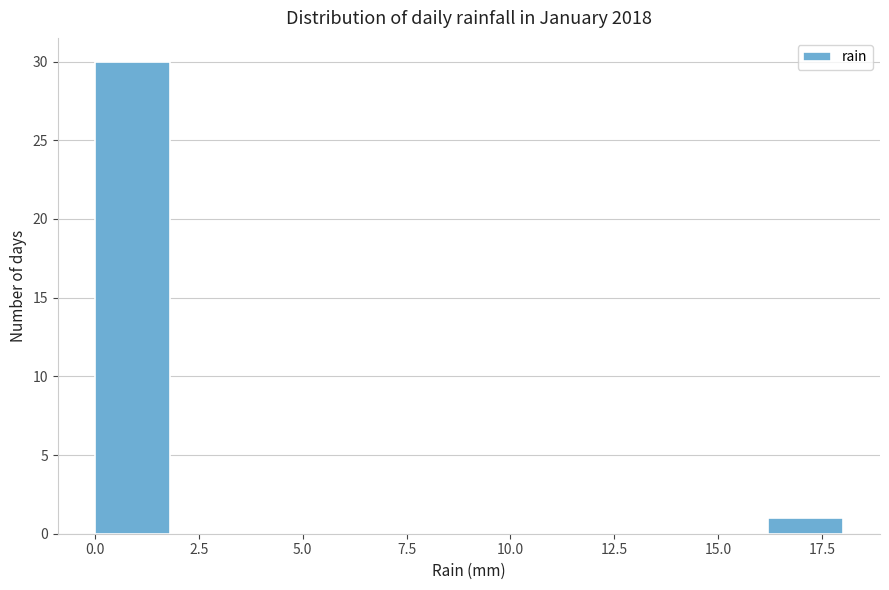

Read against the x-axis, roughly where is the centre of the tallest bar?

1.0